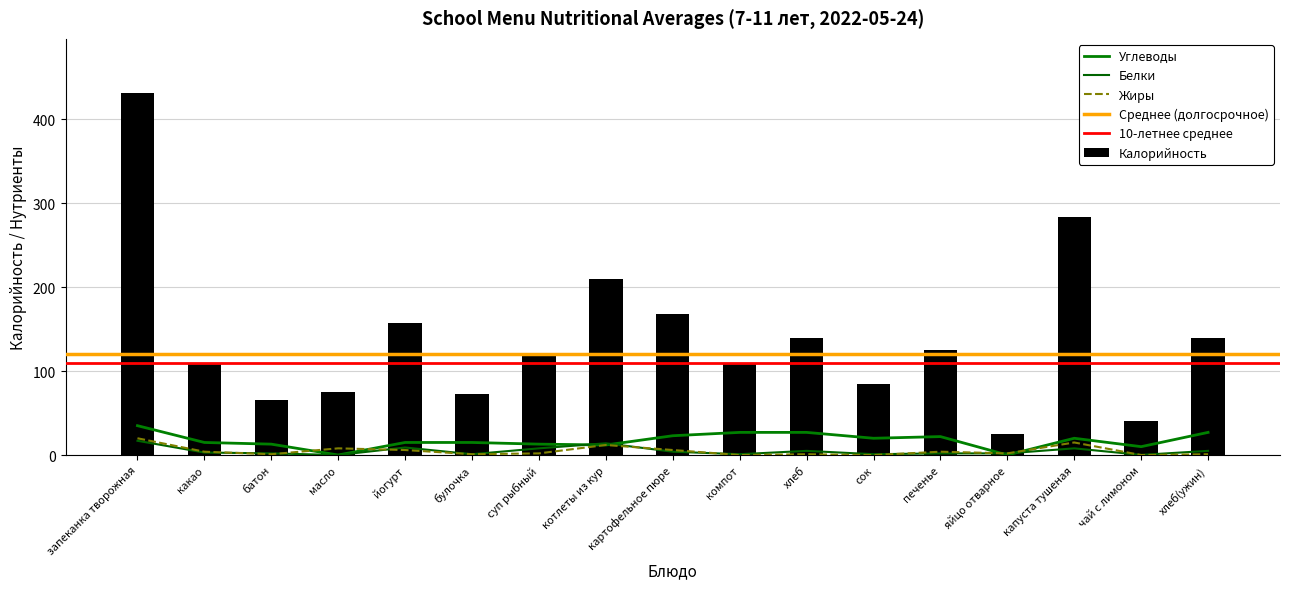

What is the sum of all Белки values?

82.2